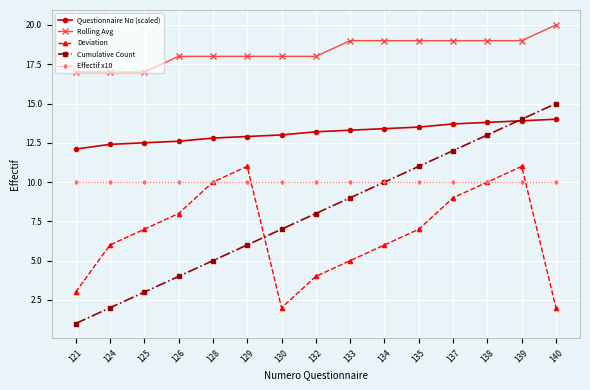

The value of Cumulative Count at 138 is 13.0. True or false?

True